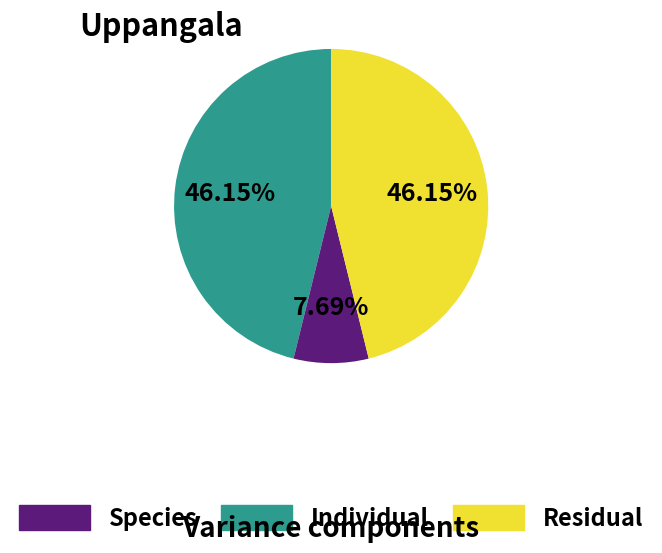

Is there any slice that represents more than half of the pie?

No